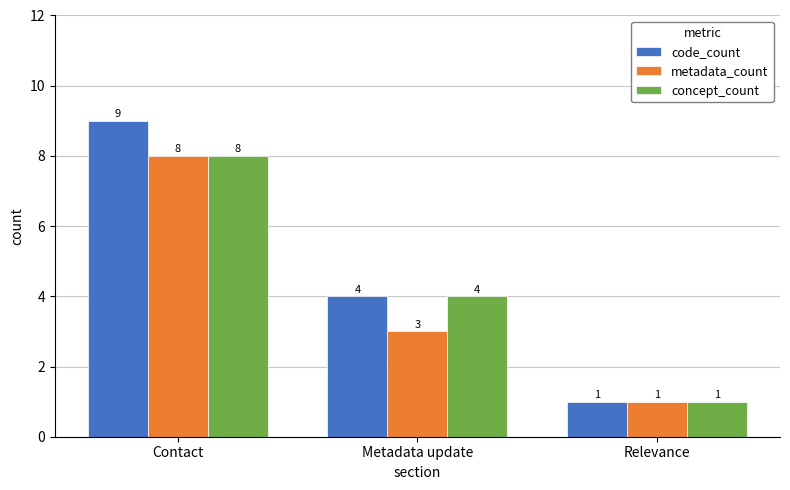

What are all the series names shown in the legend?

code_count, metadata_count, concept_count